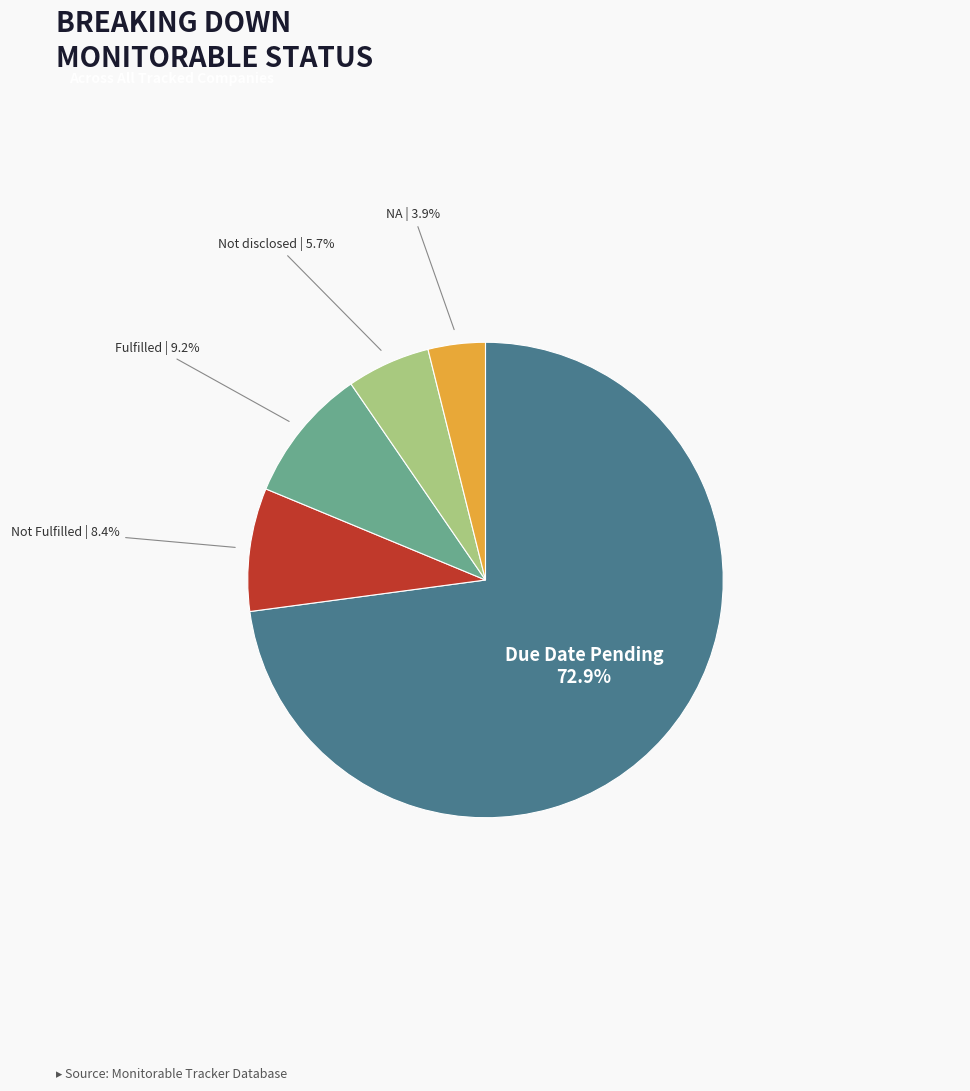

Between Not disclosed and Due Date Pending, which is larger?

Due Date Pending